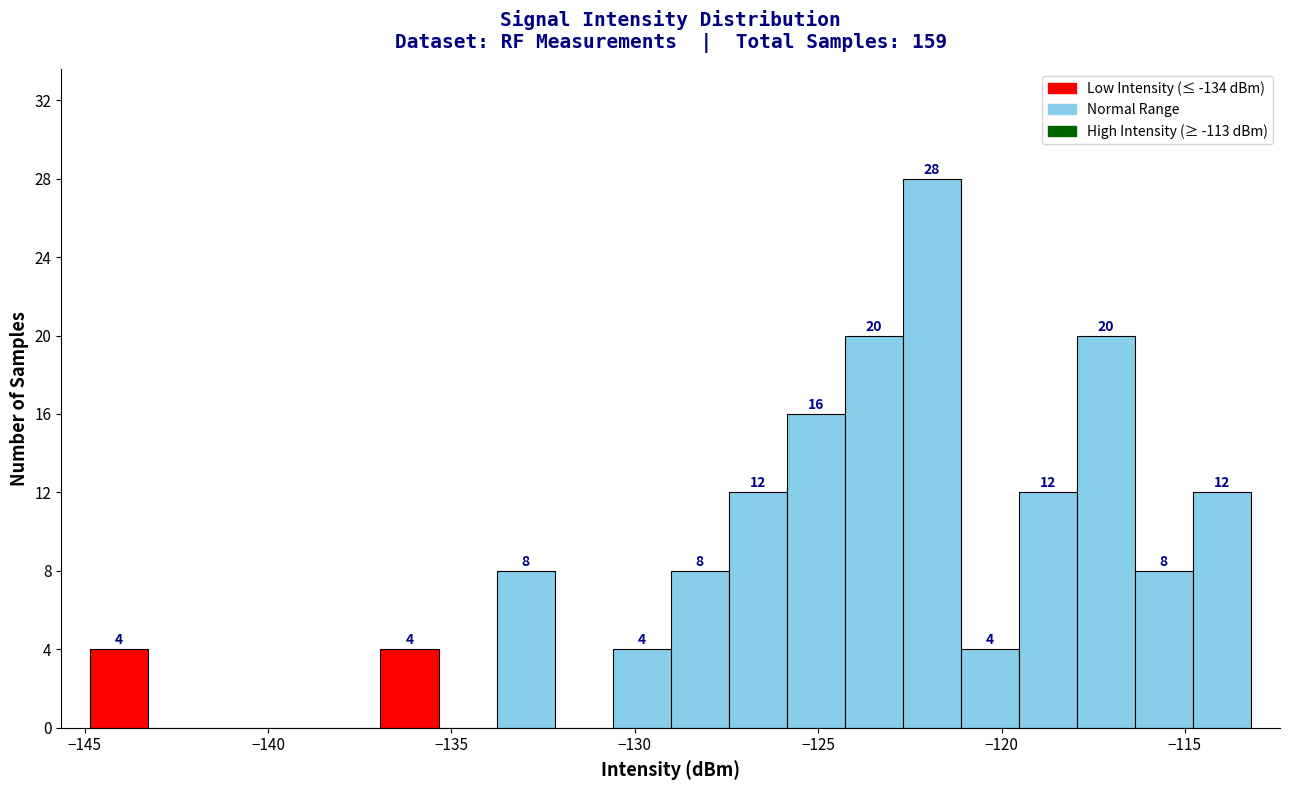

Read against the x-axis, roughly where is the centre of the tallest bar?

-122.0